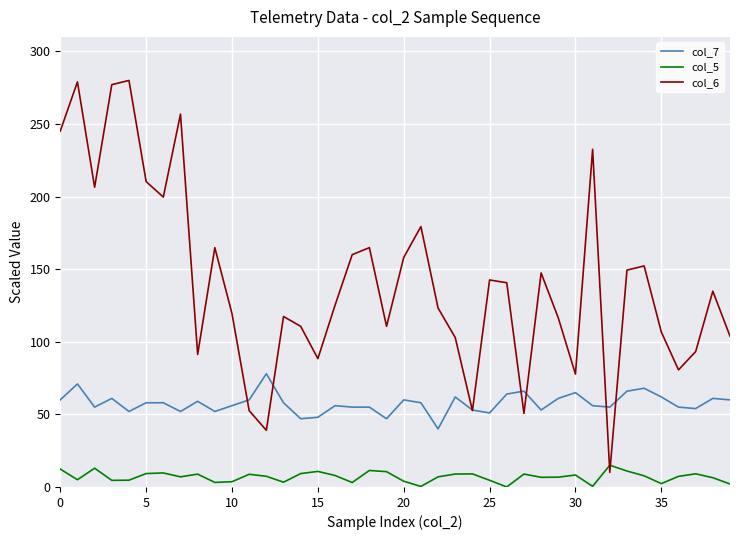

What is the maximum value for col_6?

280.0